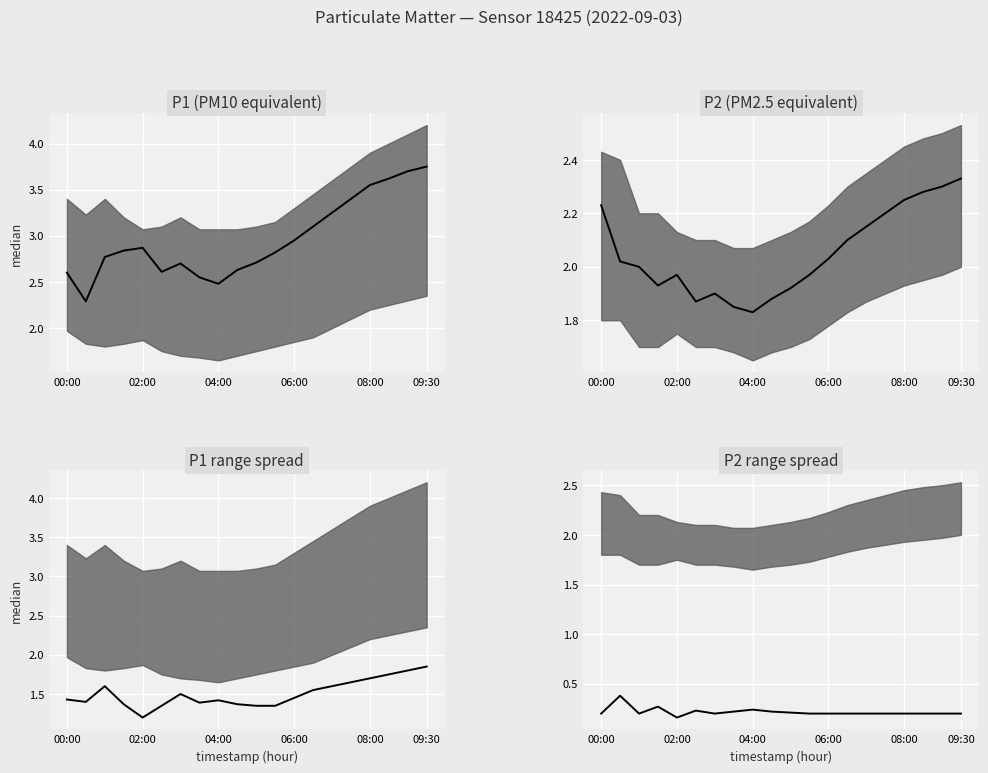

What is the label of the 1st point from the left?

00:00